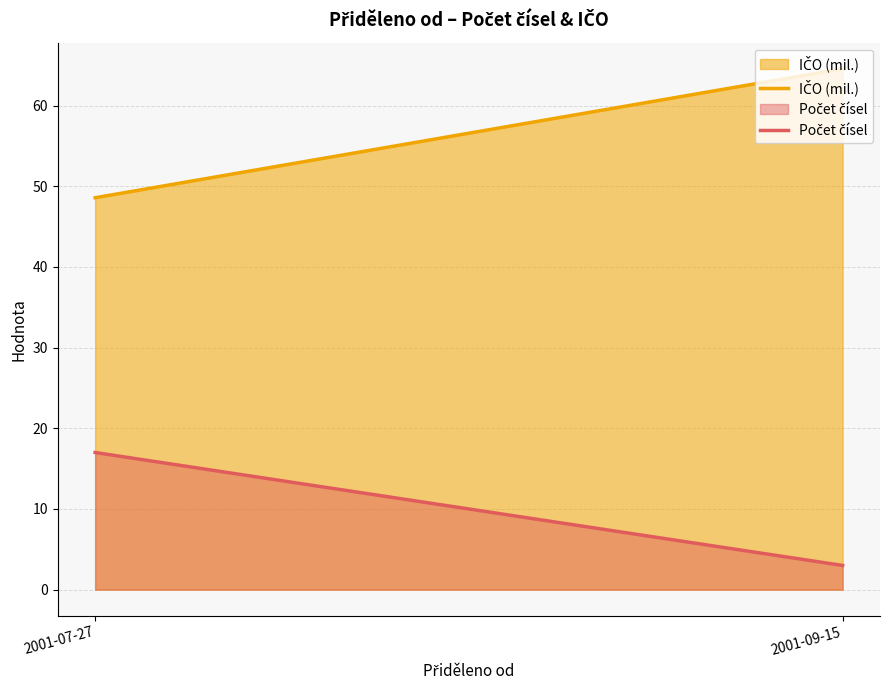

Is the value of Počet čísel at 2001-07-27 greater than the value of IČO (mil.) at 2001-07-27?

No